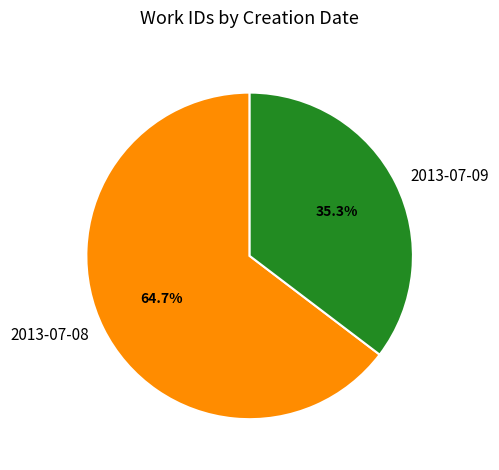

What is the largest slice in the pie chart?

2013-07-08